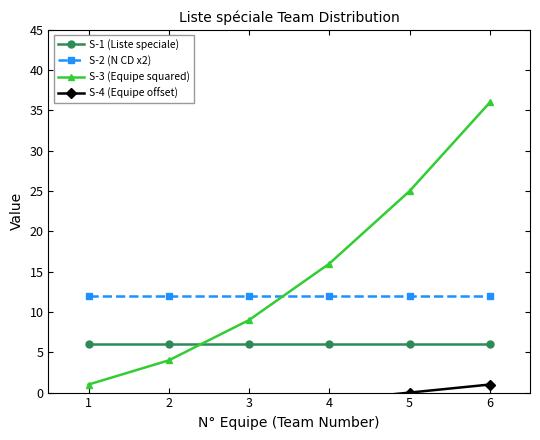

What is the minimum value shown in the chart?

-4